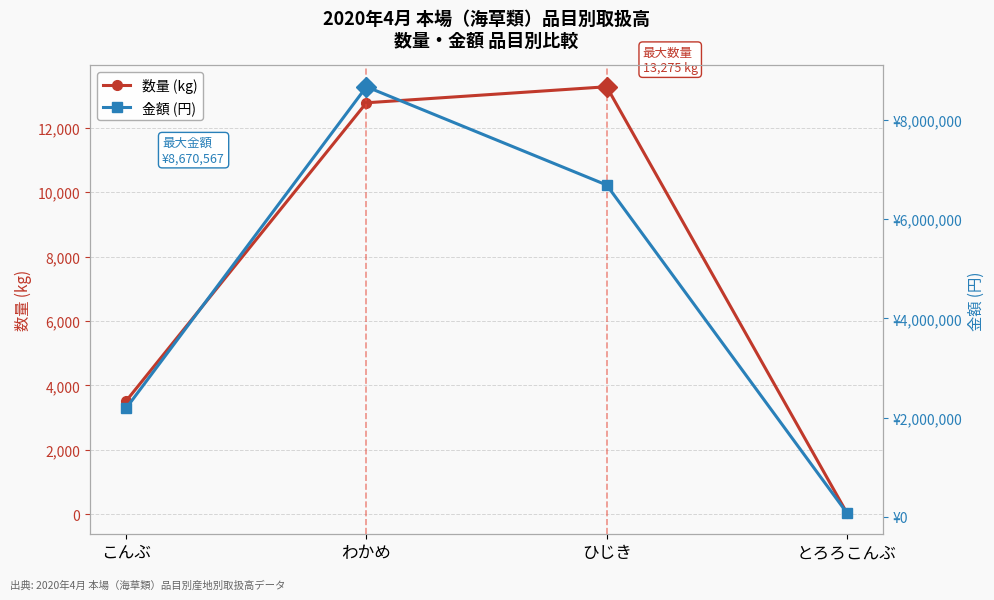

The 金額 (円) series shows 2872089 at わかめ. True or false?

False